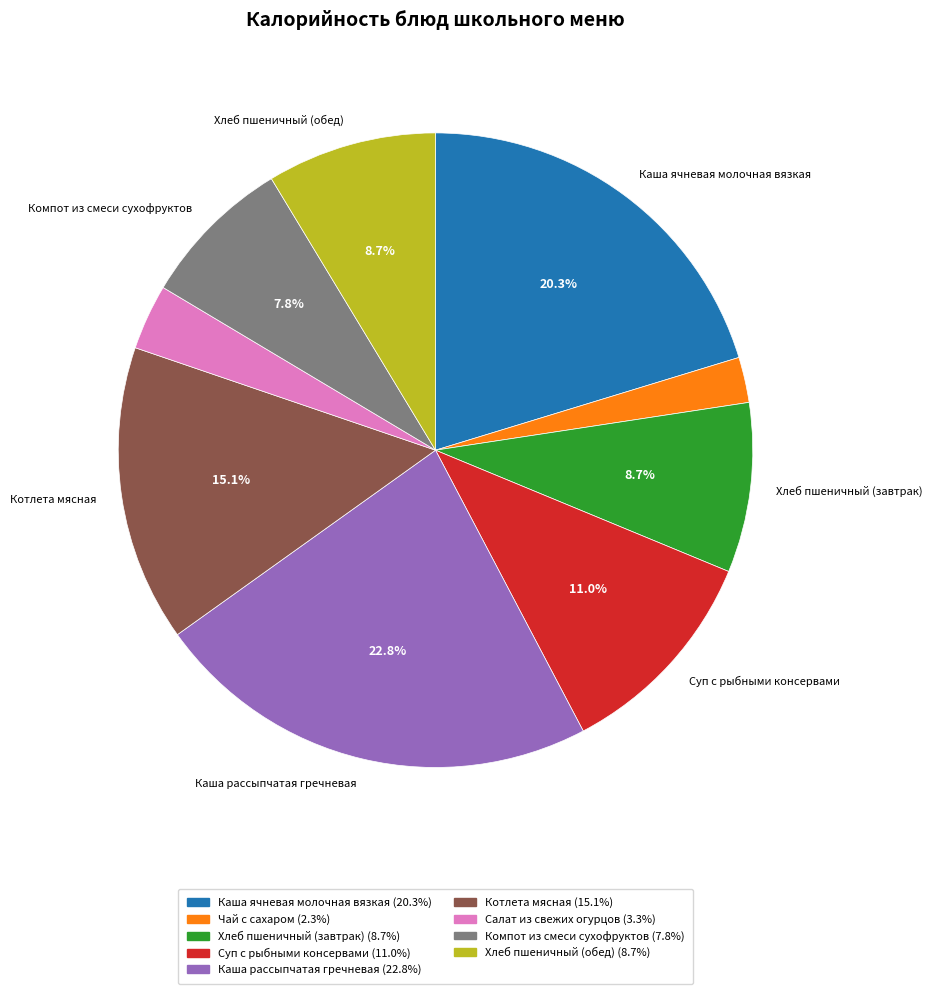

What is the smallest slice in the pie chart?

Чай с сахаром